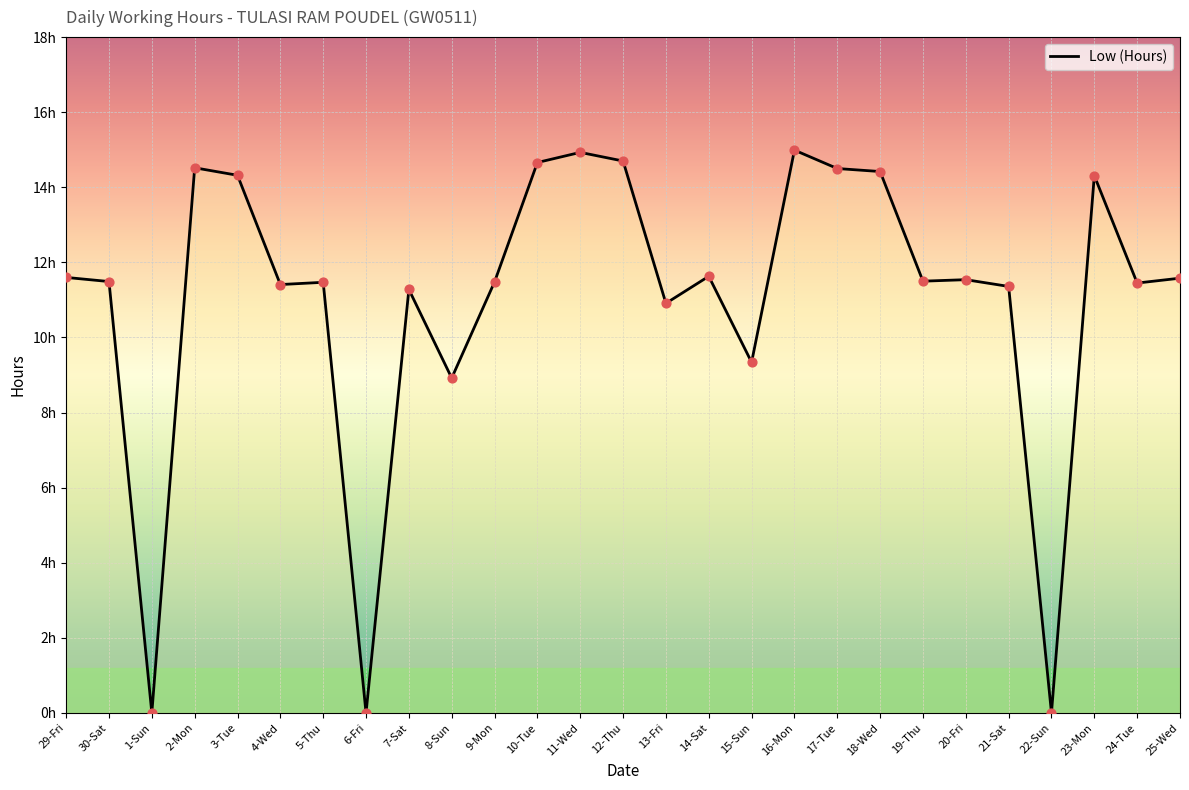

What is the change in value from 7-Sat to 8-Sun?

-2.4